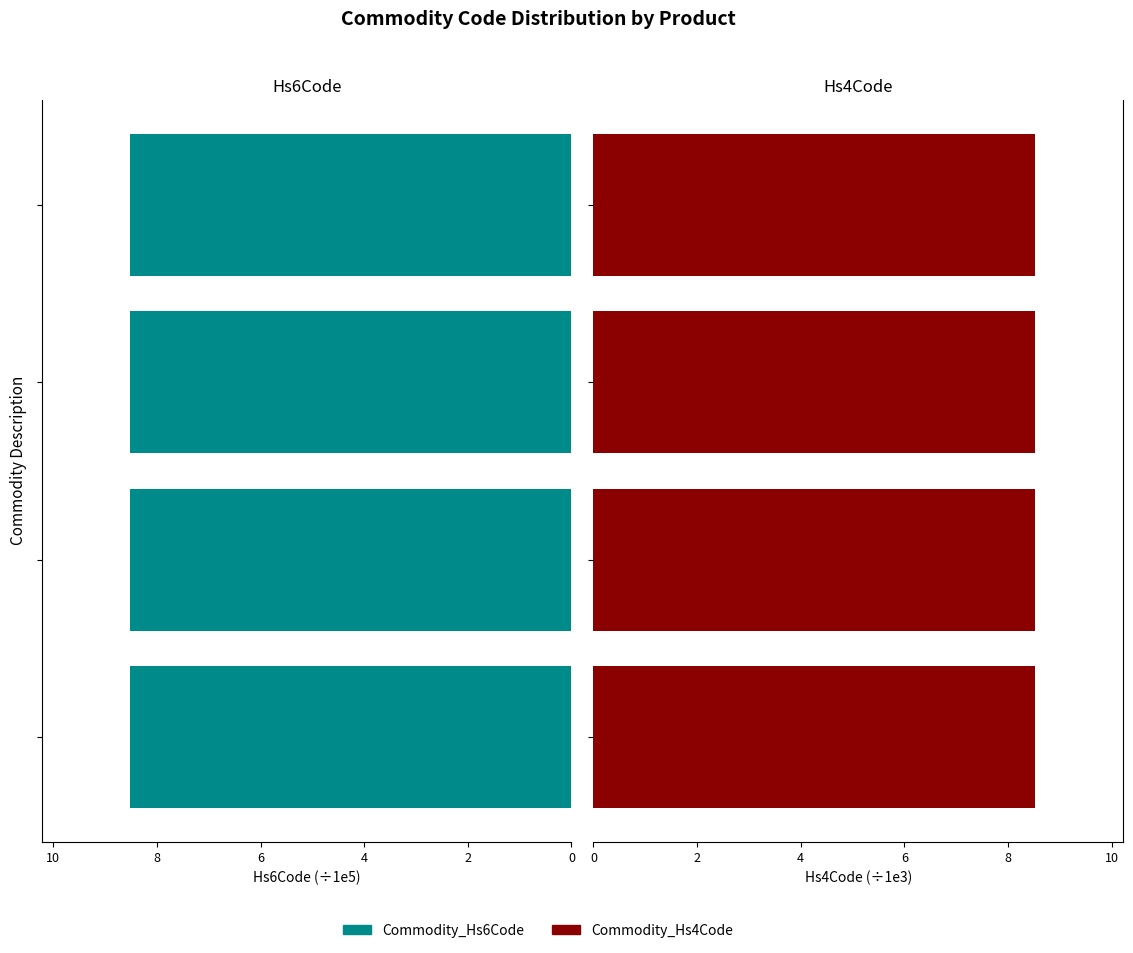

What is the sum of all Commodity_Hs6Code values?

34.1